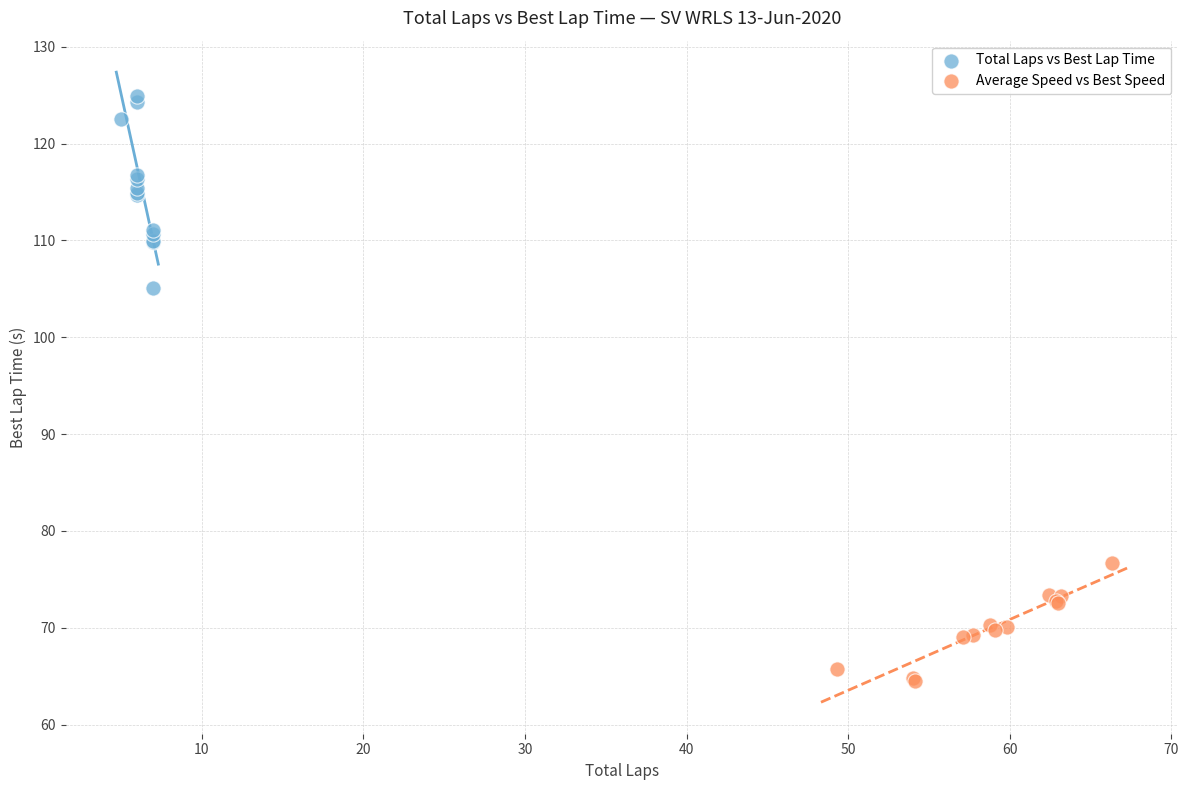

What are all the series names shown in the legend?

Total Laps vs Best Lap Time, Average Speed vs Best Speed